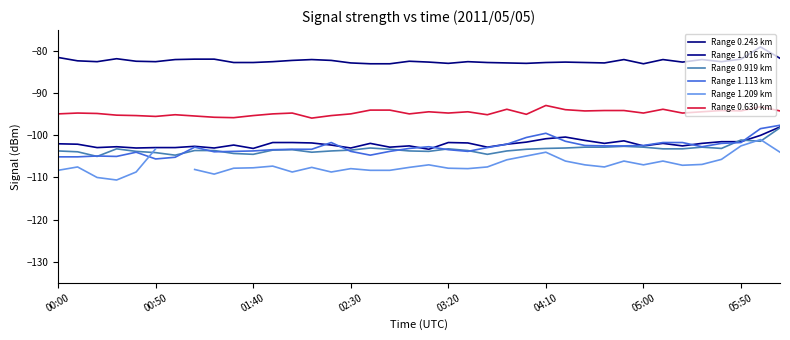

How many values in the Range 0.630 km series are below -94?

31